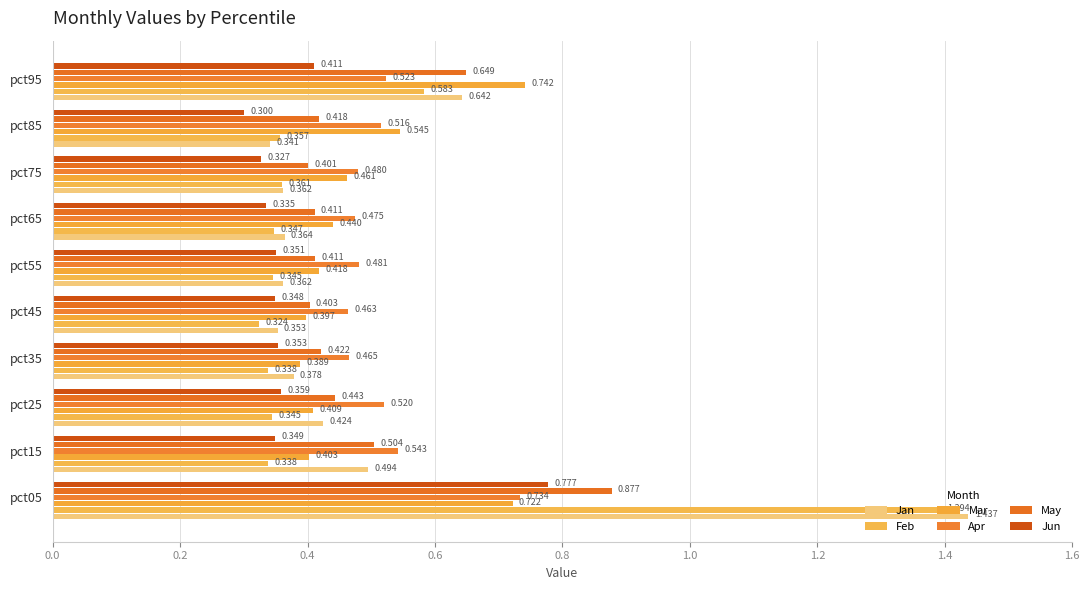

How many Feb values are between 0 and 1?

9